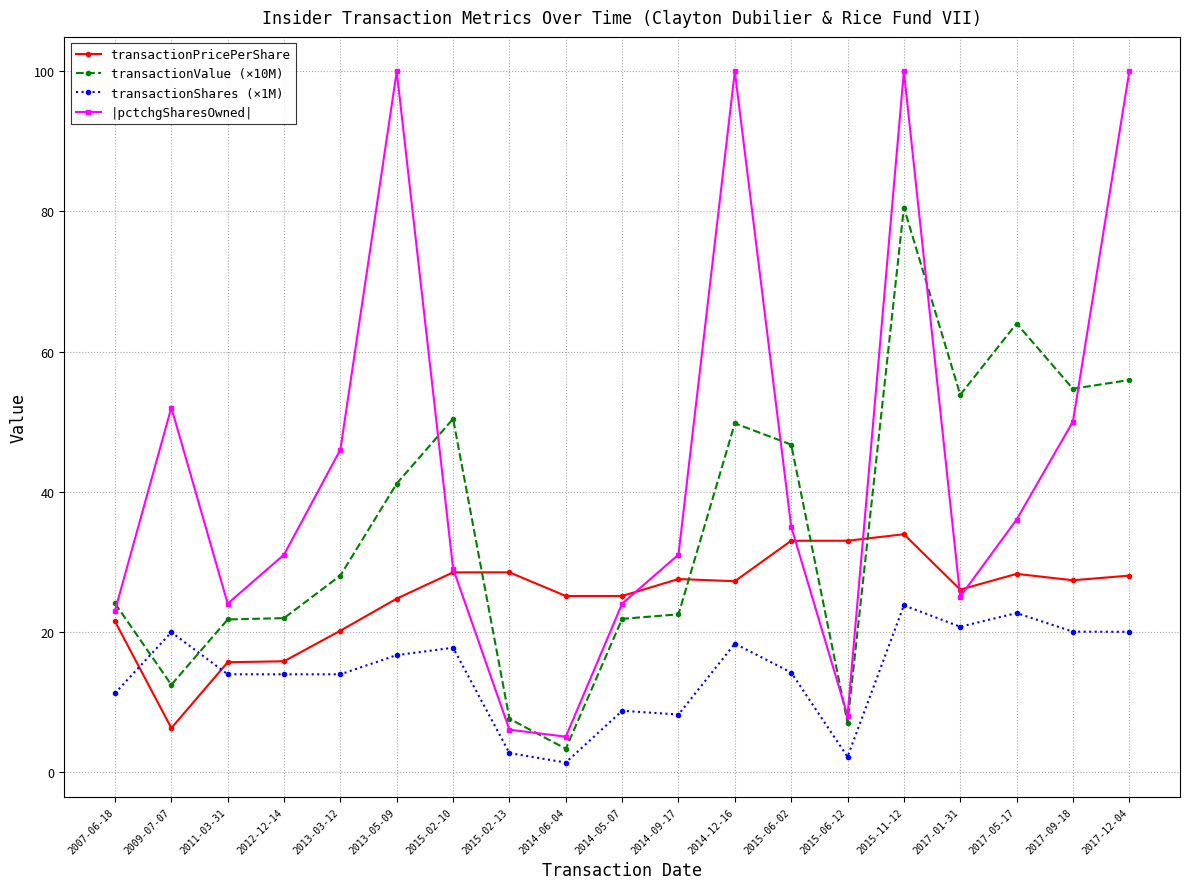

What are all the series names shown in the legend?

transactionPricePerShare, transactionValue (×10M), transactionShares (×1M), |pctchgSharesOwned|